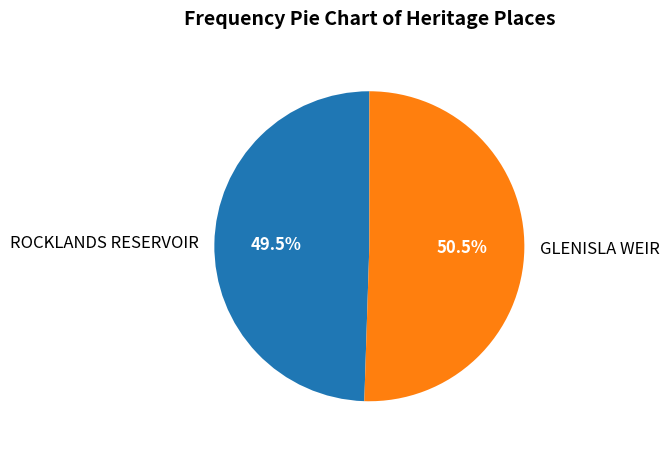

Does ROCKLANDS RESERVOIR represent more than half of the total?

No